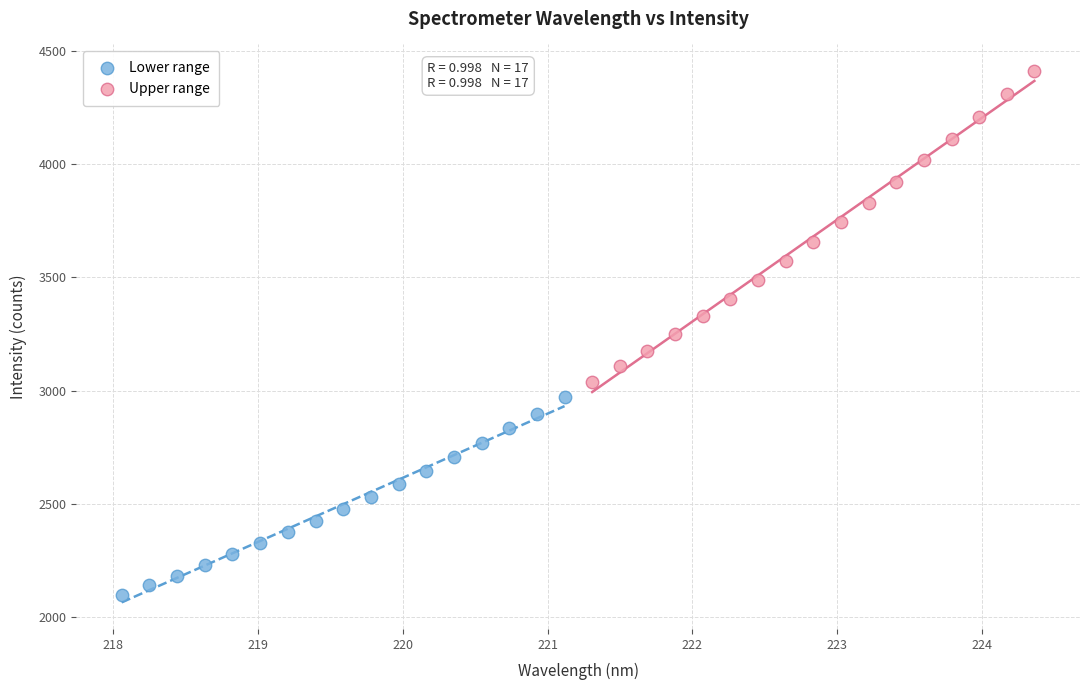

Which series reaches the maximum Y coordinate?

Upper range